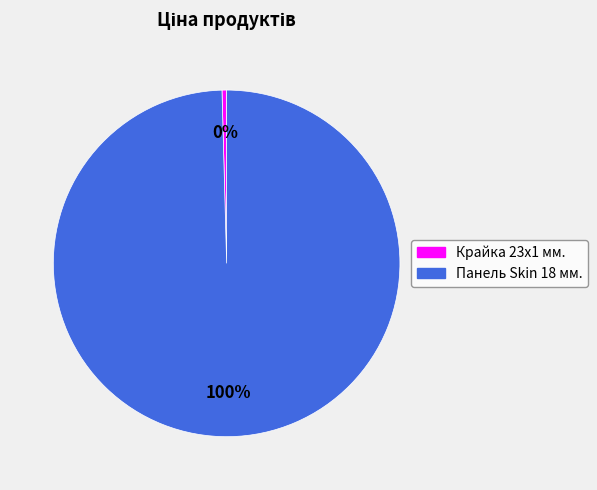

To the nearest percent, what is the average slice percentage?

50%